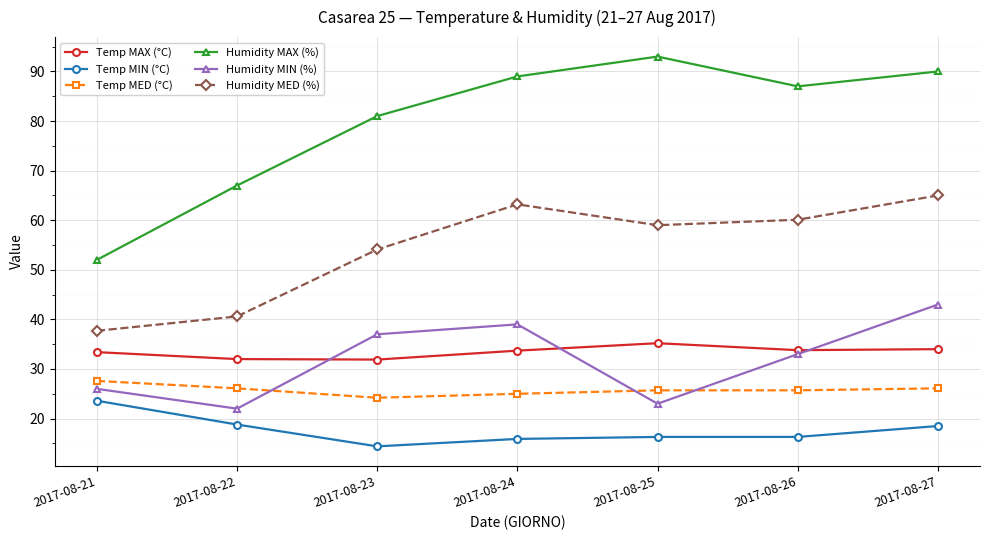

At which category does the chart reach its minimum across all series?

2017-08-23